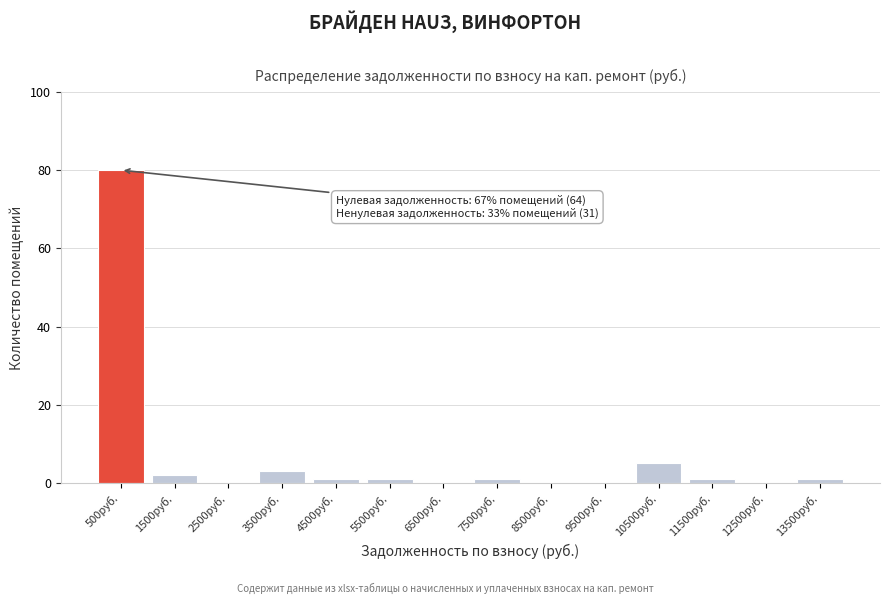

Which range on the x-axis has the tallest bar?

0 to 1000